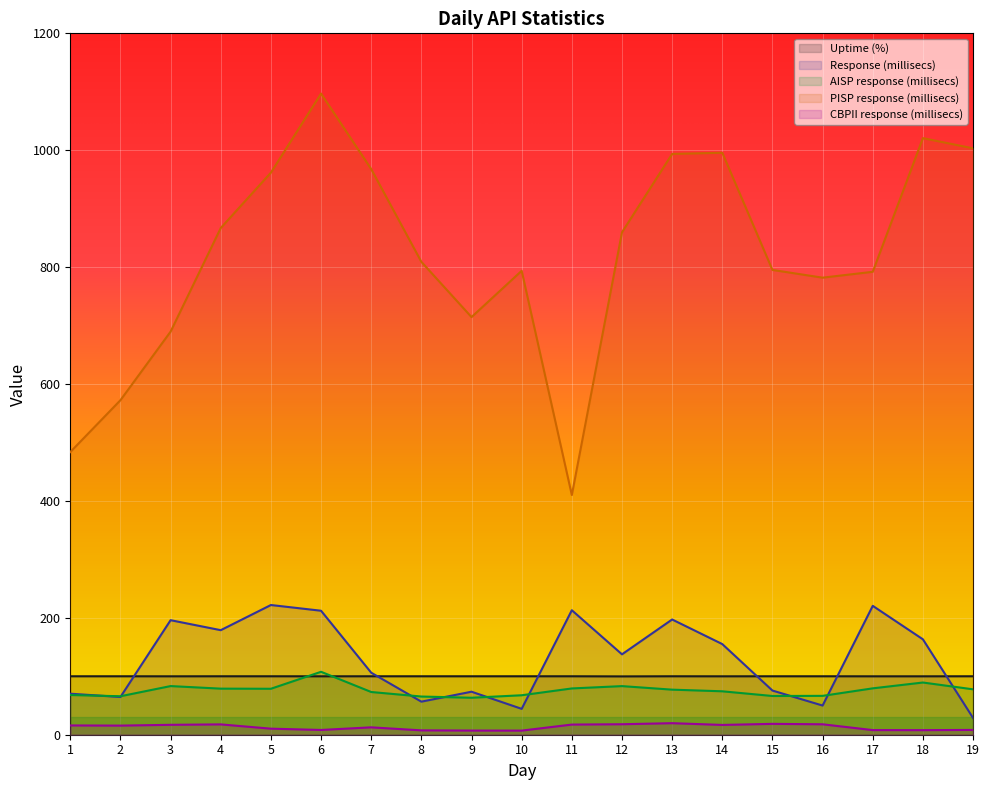

Reading left to right, transcribe all the data shown in this chart.

Uptime (%): 1=100.0	2=100.0	3=99.9	4=100.0	5=100.0	6=99.9	7=100.0	8=100.0	9=100.0	10=100.0	11=100.0	12=99.8	13=100.0	14=99.9	15=100.0	16=100.0	17=99.9	18=99.9	19=100.0
Response (millisecs): 1=70.2	2=64.6	3=196.0	4=178.9	5=221.9	6=212.1	7=106.1	8=56.6	9=73.6	10=44.3	11=213.0	12=137.5	13=197.2	14=155.1	15=75.6	16=49.9	17=220.5	18=163.2	19=28.7
AISP response (millisecs): 1=67.9	2=65.8	3=83.2	4=78.8	5=78.6	6=107.7	7=73.1	8=65.3	9=63.3	10=67.5	11=79.2	12=83.2	13=77.1	14=74.3	15=66.3	16=66.5	17=79.4	18=89.3	19=77.7
PISP response (millisecs): 1=483.6	2=572.3	3=689.6	4=866.9	5=961.7	6=1096.9	7=967.7	8=809.1	9=714.5	10=793.7	11=410.1	12=859.6	13=993.7	14=995.7	15=795.2	16=782.0	17=792.0	18=1020.7	19=1003.3
CBPII response (millisecs): 1=15.9	2=15.6	3=17.0	4=17.7	5=10.4	6=8.1	7=12.6	8=7.5	9=7.1	10=7.0	11=17.4	12=17.9	13=19.7	14=16.8	15=18.6	16=17.9	17=7.9	18=7.8	19=8.2